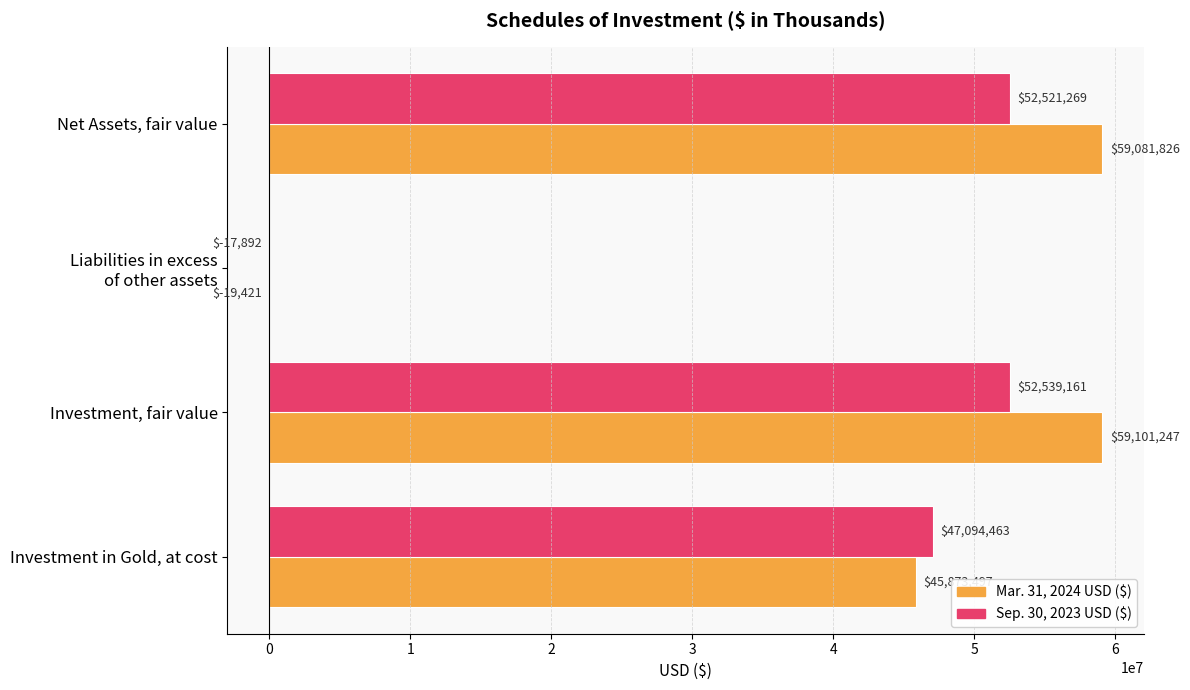

Which series has the largest total across all categories?

Mar. 31, 2024 USD ($)